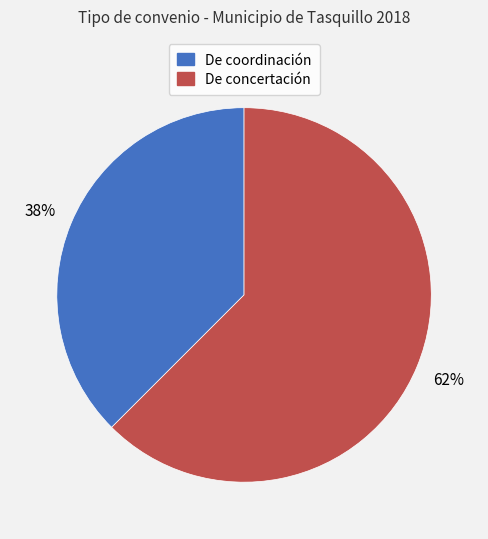

To the nearest percent, what is the average slice percentage?

50%